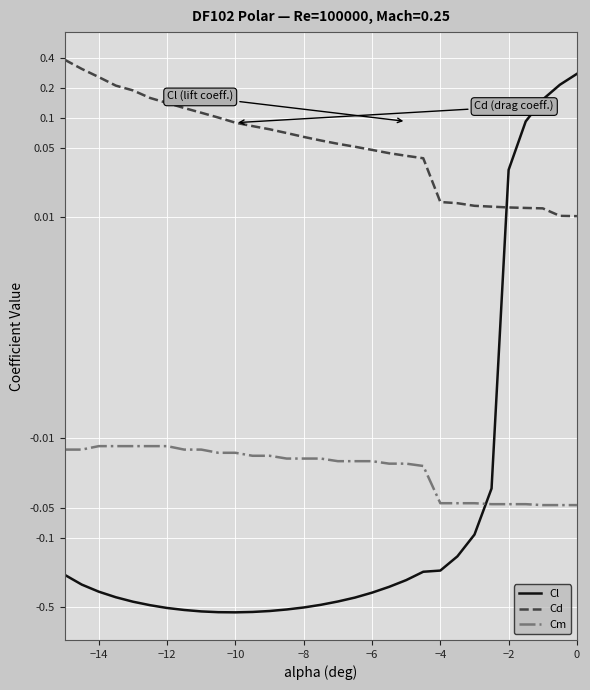

Rank the series by their maximum value, from highest to lowest.

Cd, Cl, Cm